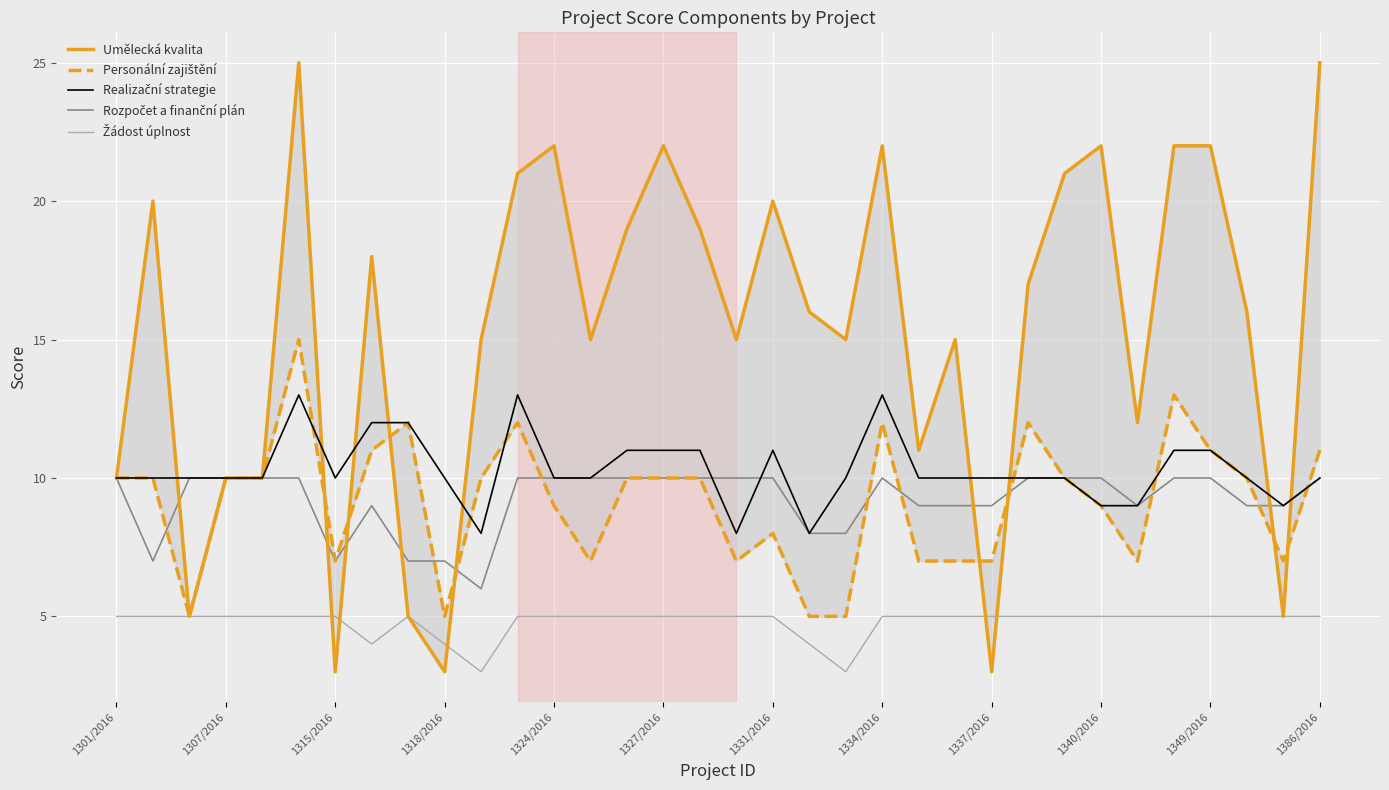

True or false: Žádost úplnost and Rozpočet a finanční plán cross at least once.

False